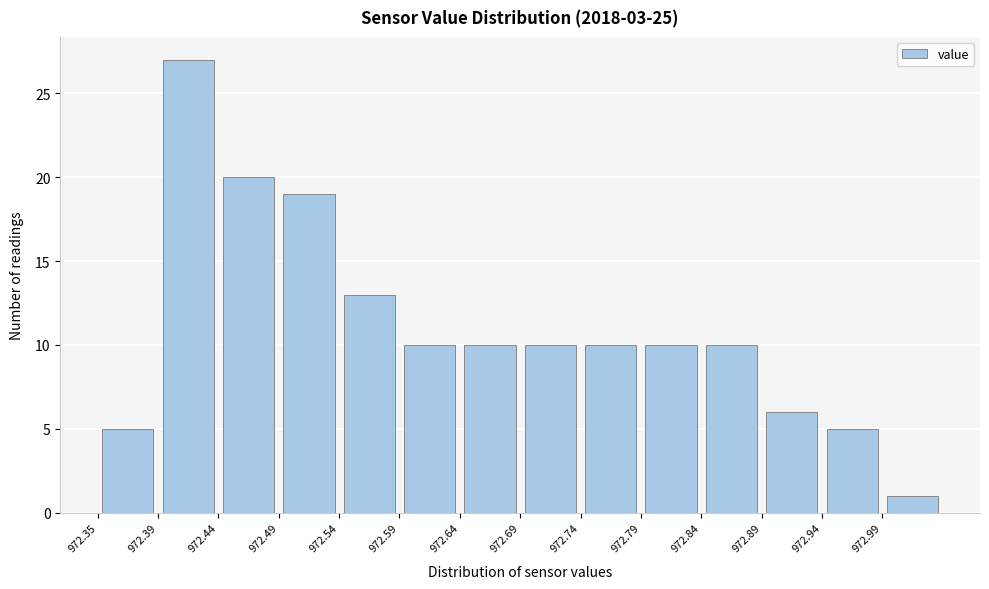

Which range on the x-axis has the tallest bar?

972.395 to 972.445